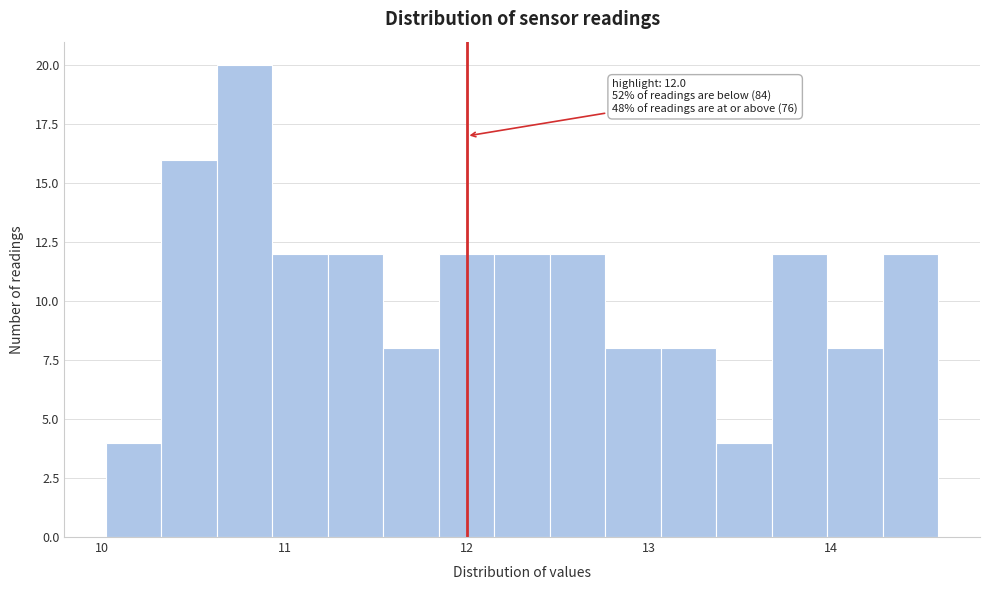

Read against the x-axis, roughly where is the centre of the tallest bar?

10.8